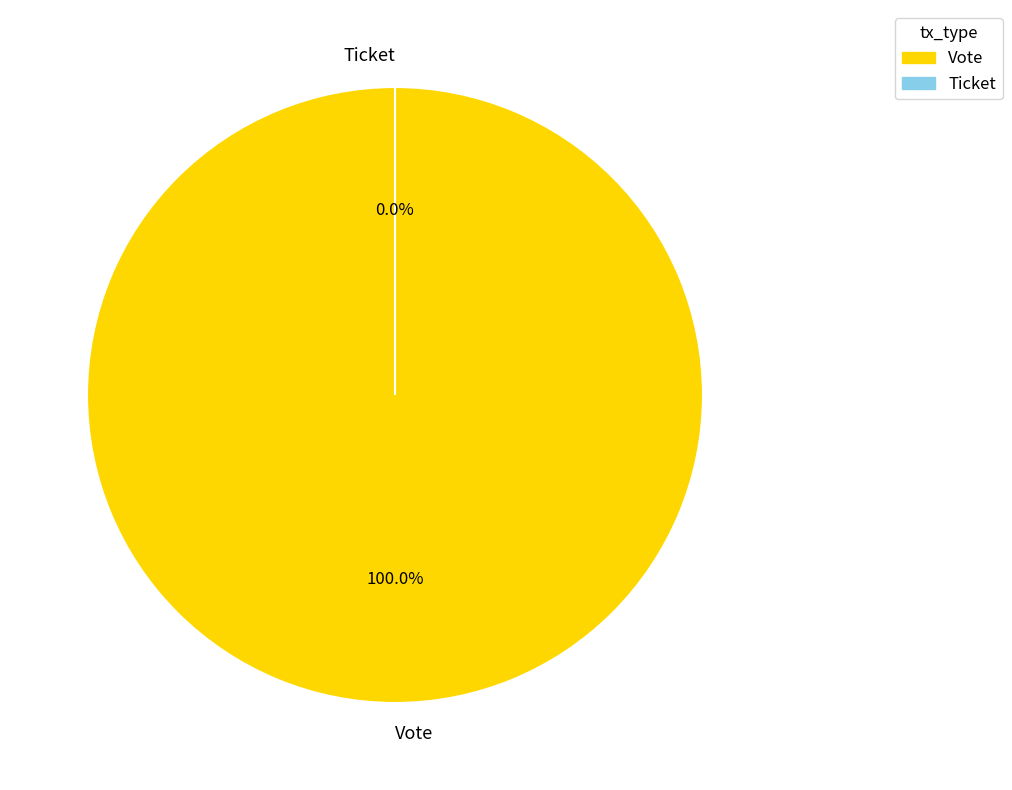

To the nearest percent, what is the average slice percentage?

50%